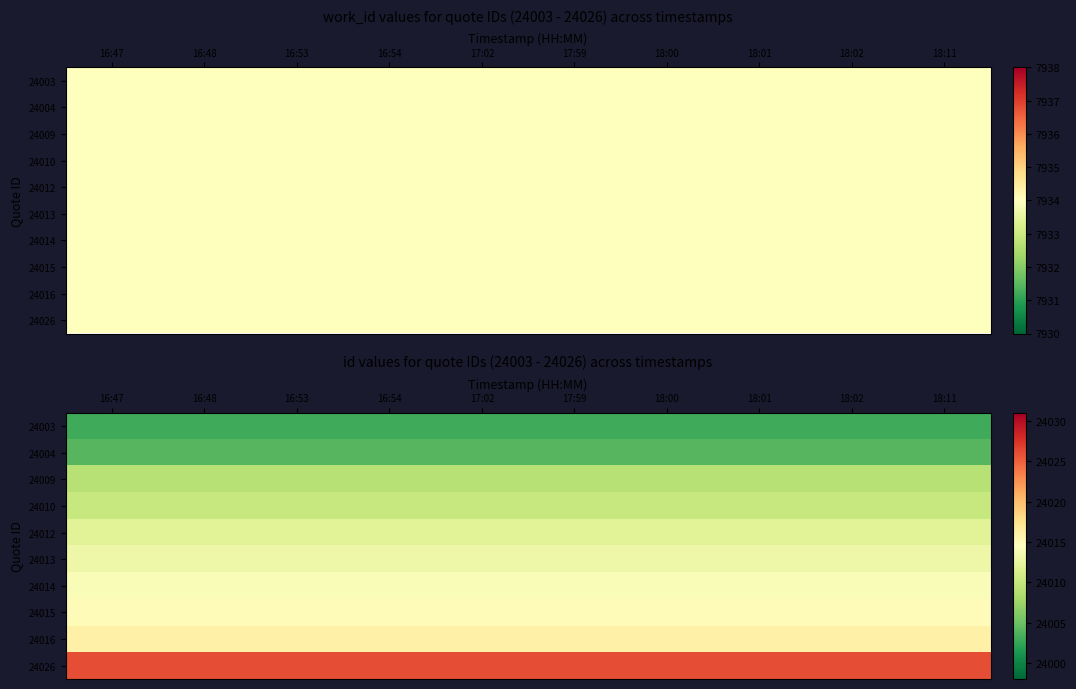

What is the average value of the 24009 series?

24009